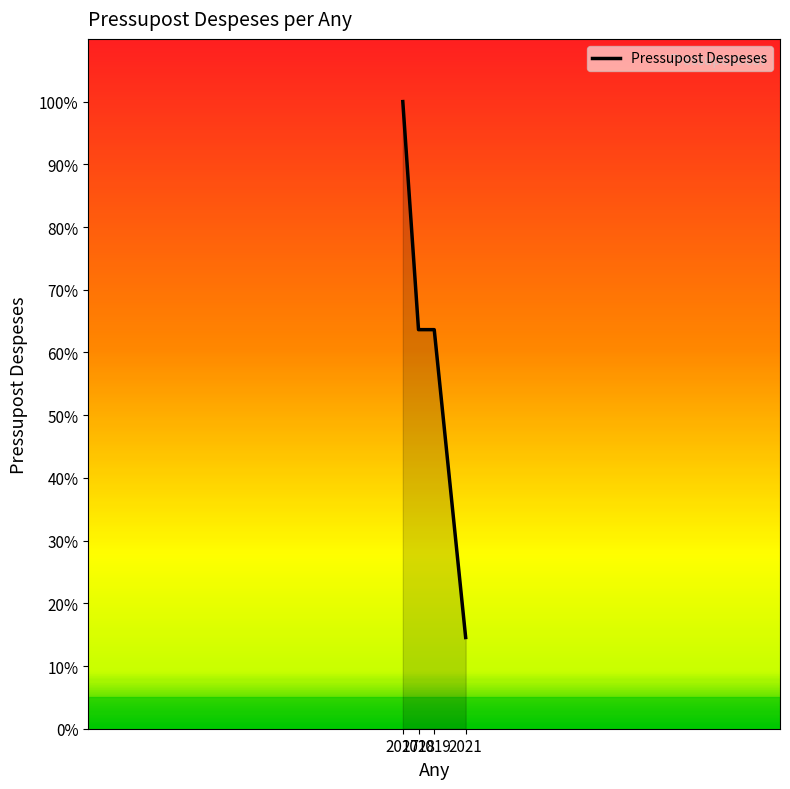

The value at 2019 is 63.6. True or false?

True